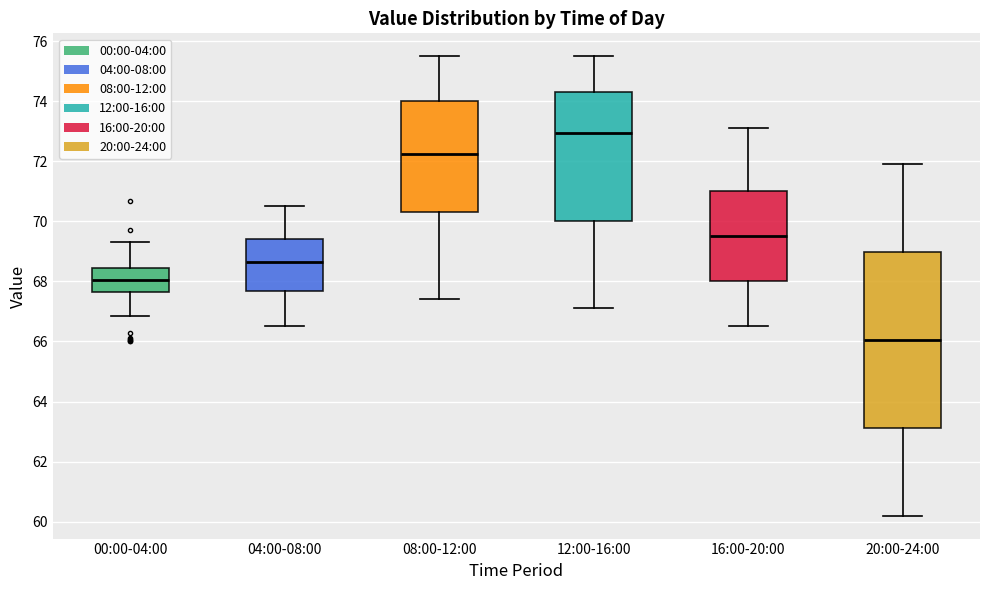

Which box's median line is the highest?

12:00-16:00